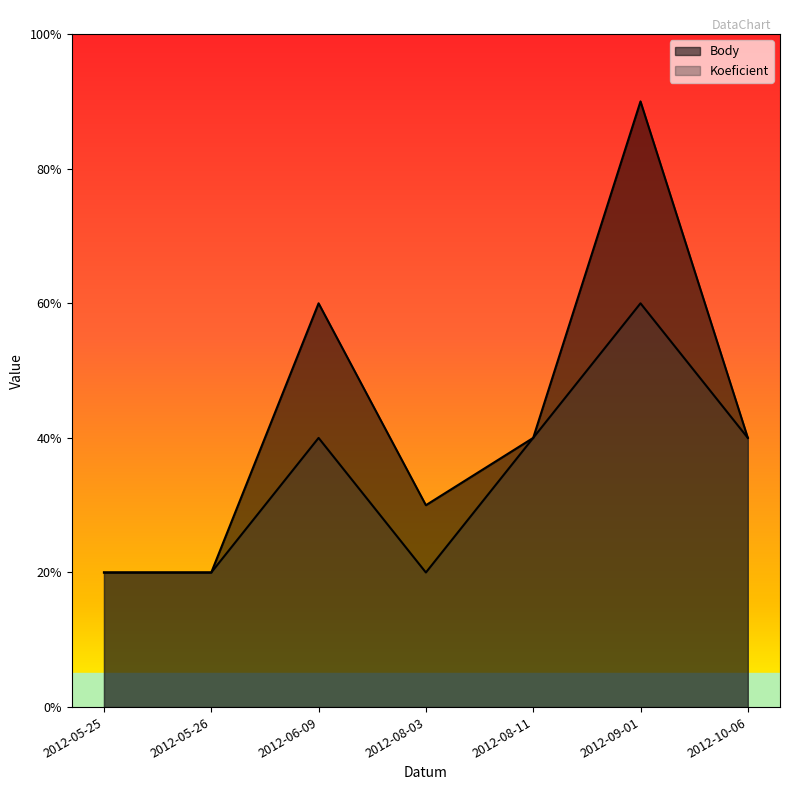

At 2012-06-09, list the series in order from largest to smallest.

Body, Koeficient